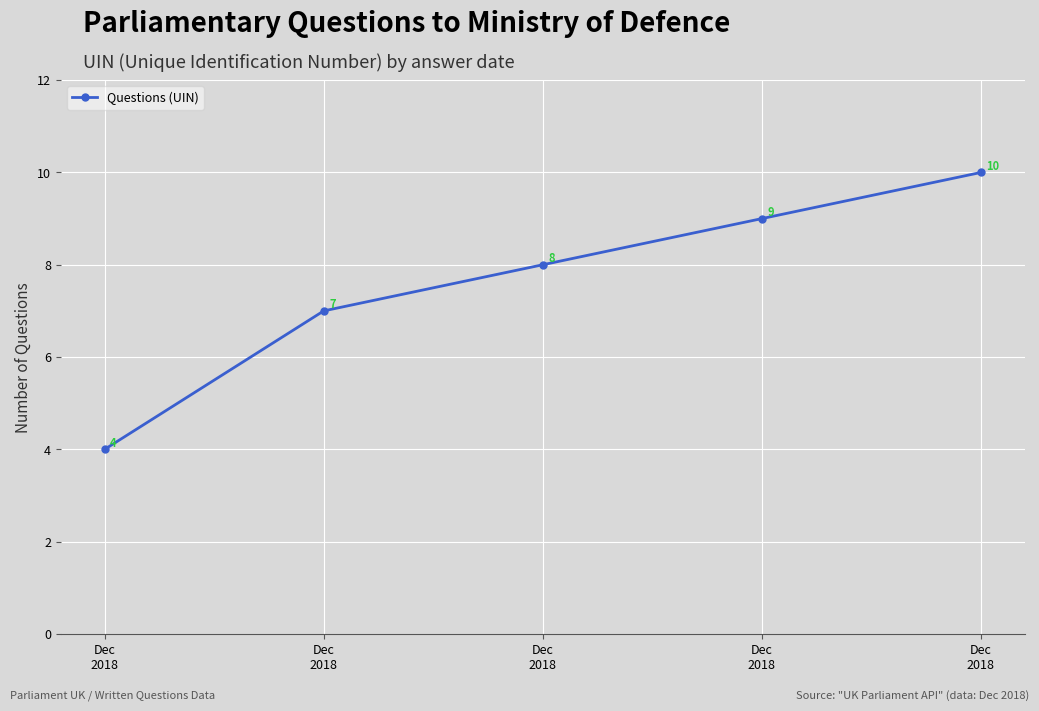

Rank the categories by value from lowest to highest.

Dec
2018, Dec
2018, Dec
2018, Dec
2018, Dec
2018